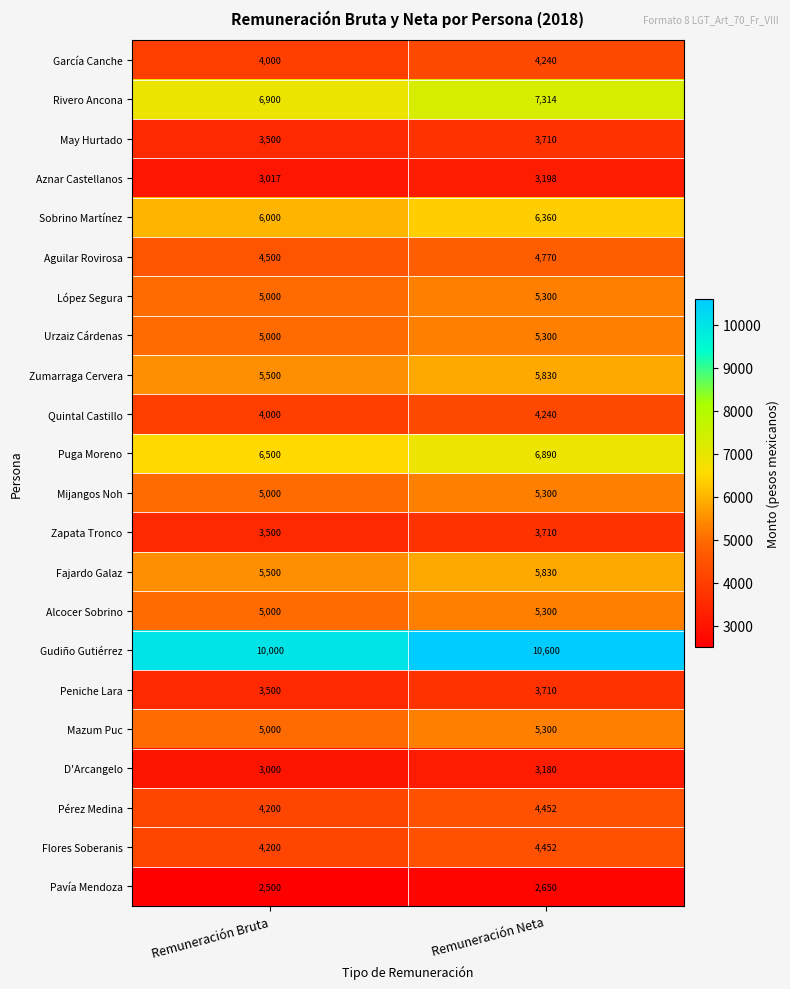

Which series has the widest spread of values?

Gudiño Gutiérrez